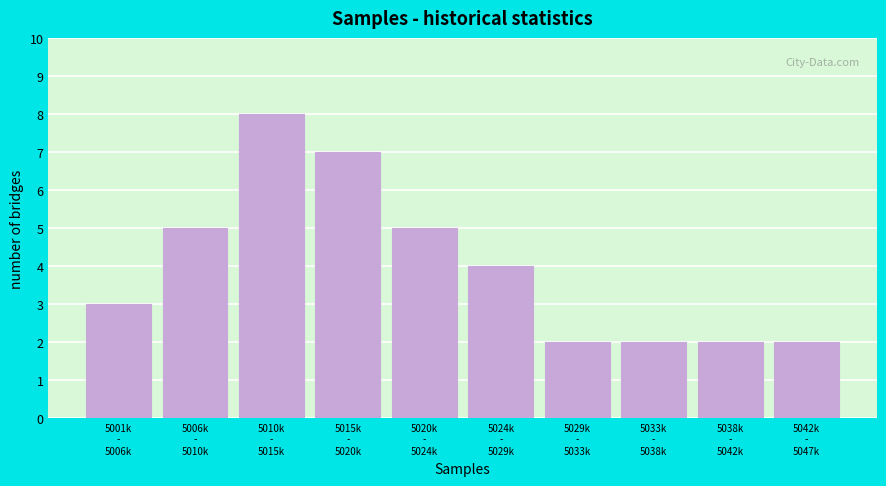

Reading right to left, list all the values displayed in this chart.

2	2	2	2	4	5	7	8	5	3